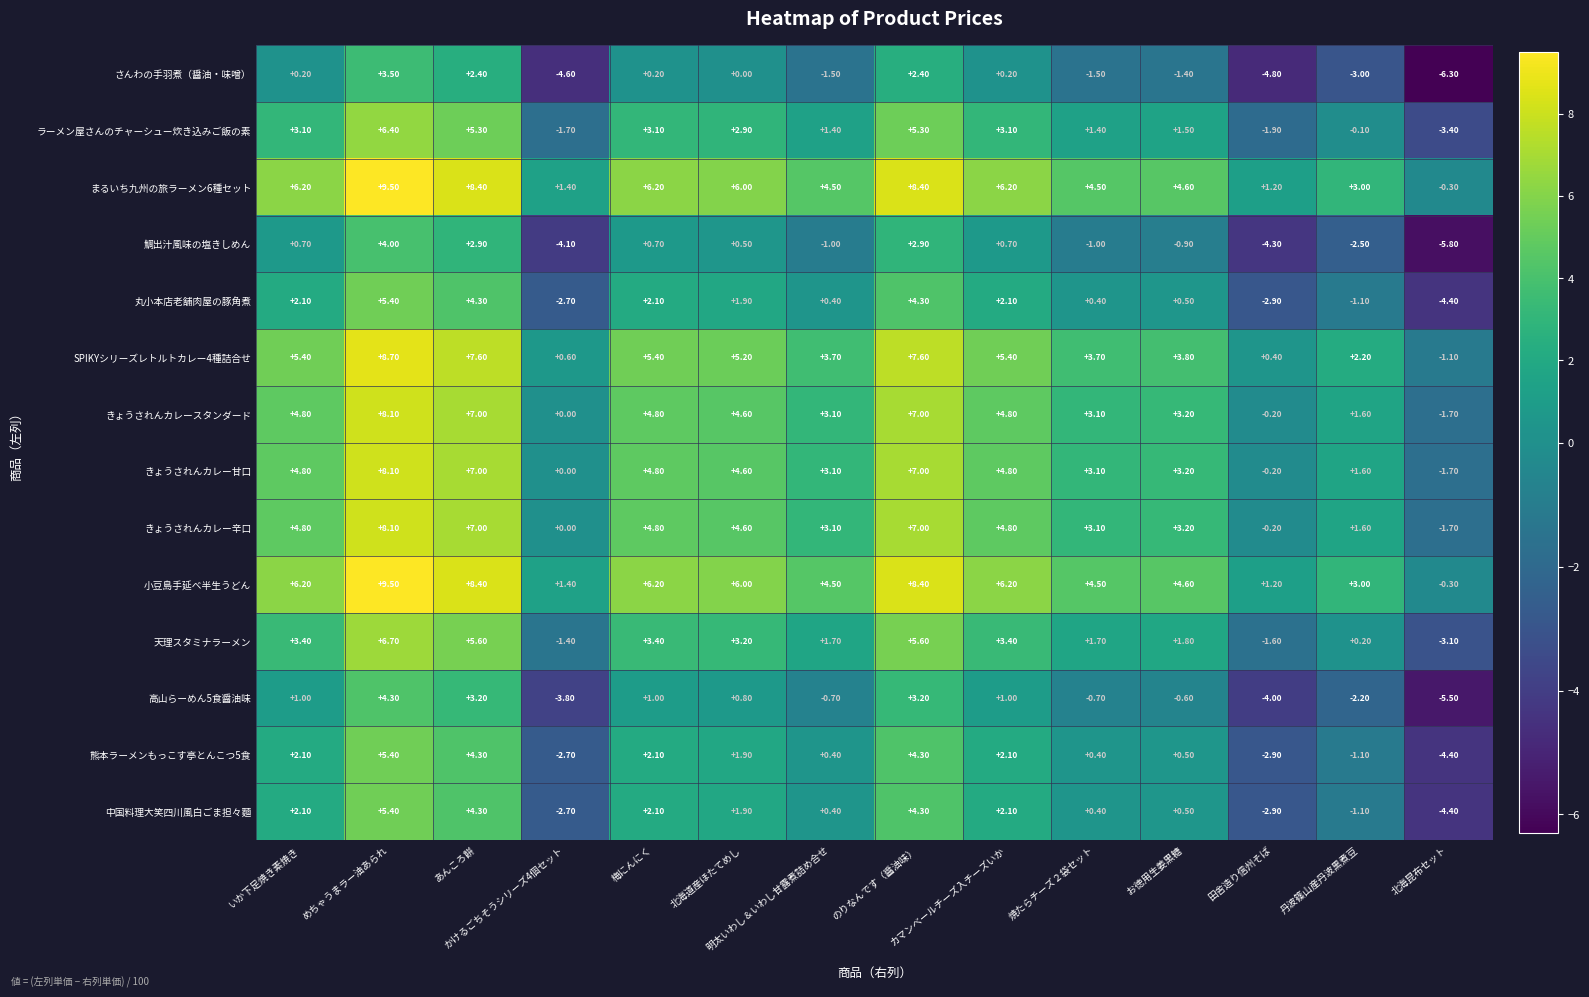

What is the difference between the maximum and minimum values in the 高山らーめん5食醤油味 series?

9.8